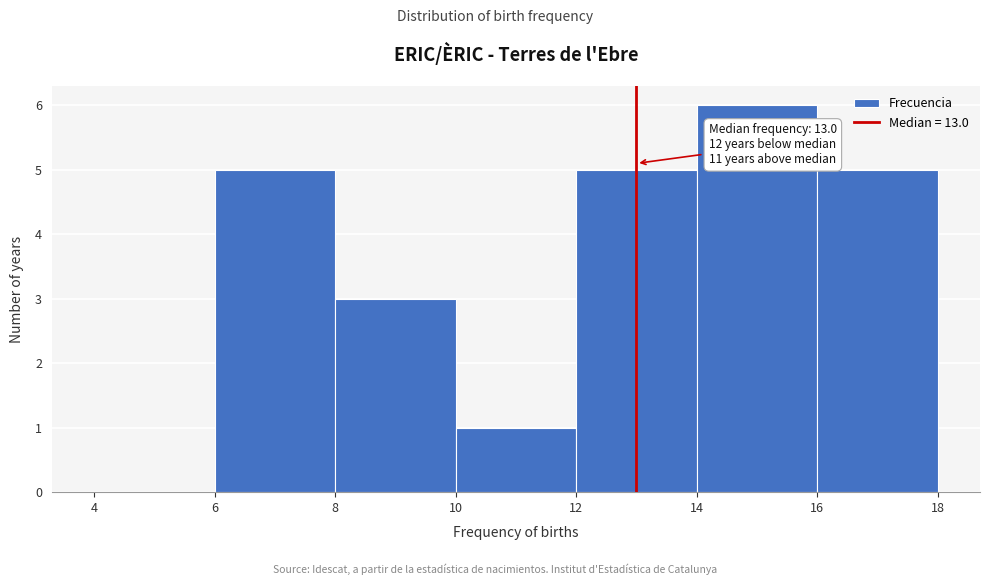

Which range on the x-axis has the tallest bar?

14 to 16